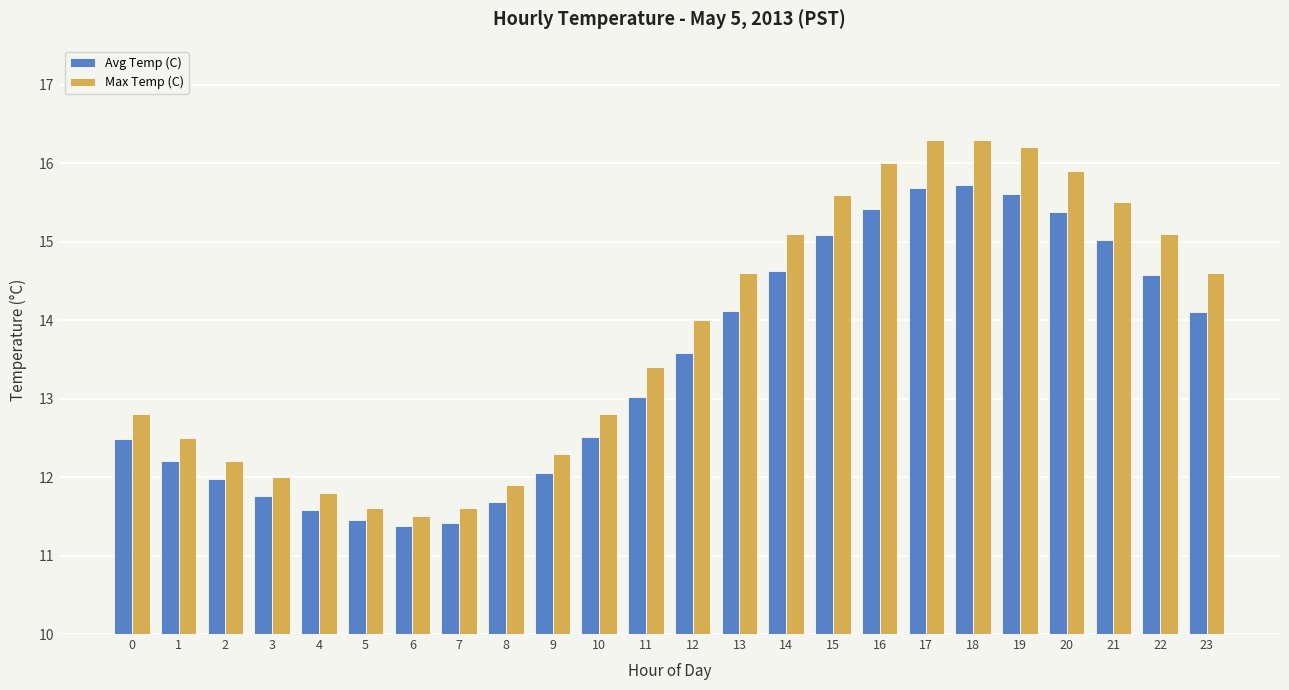

Does the chart contain any negative values?

No